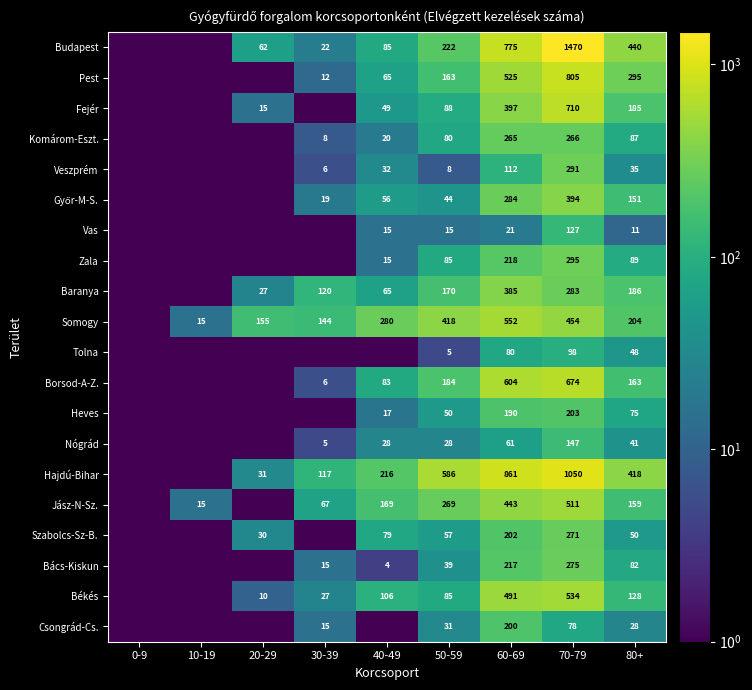

True or false: Jász-N-Sz. has a value of 269.0 at 50-59.

True